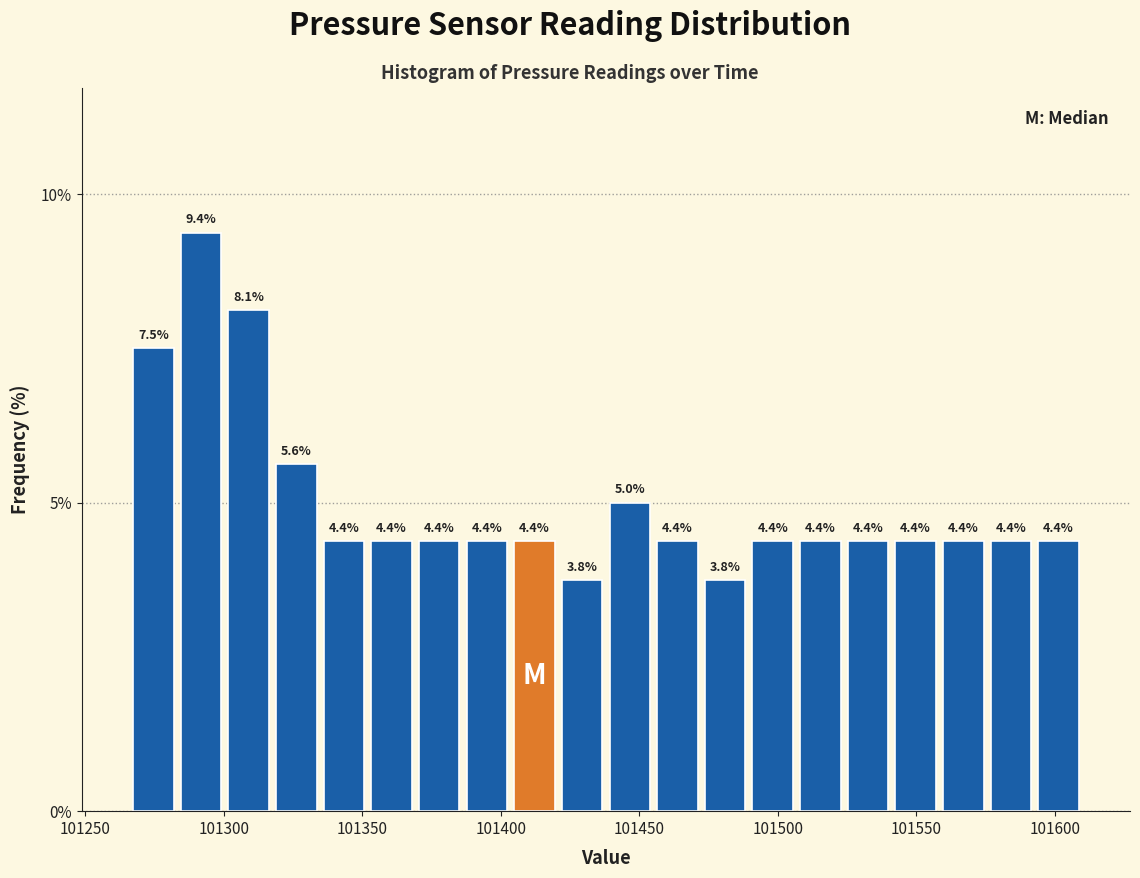

Around what value on the x-axis is the tallest bar? Give the approximate position of its centre, as read against the axis.

101290